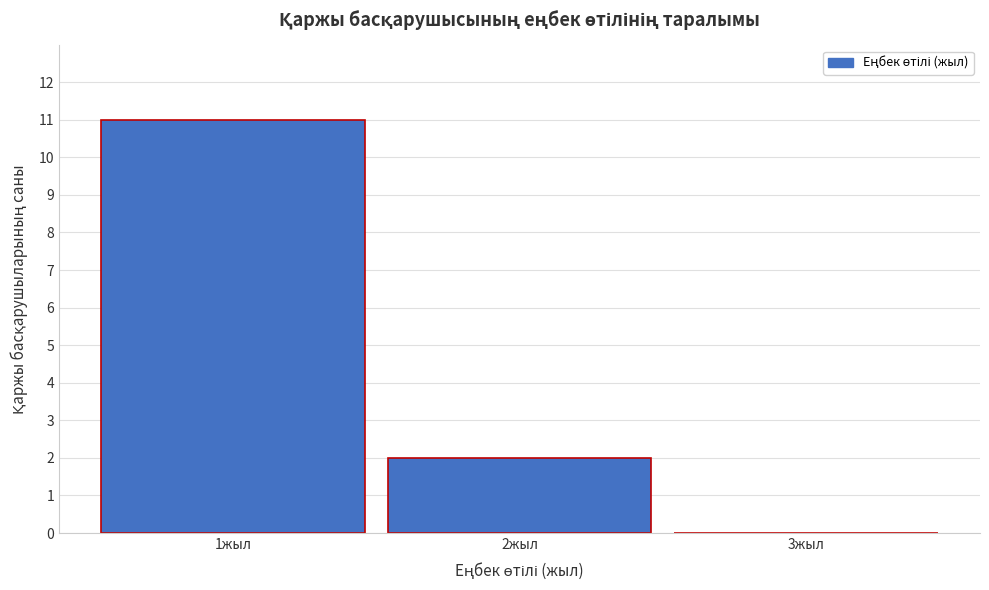

Reading left to right, list every bar in this chart as the range it spans on the x-axis followed by its height. The values are not printed on the chart, so give them approximately, as read against the axis.

0.5 to 1.5: 11
1.5 to 2.5: 2
2.5 to 3.5: 0